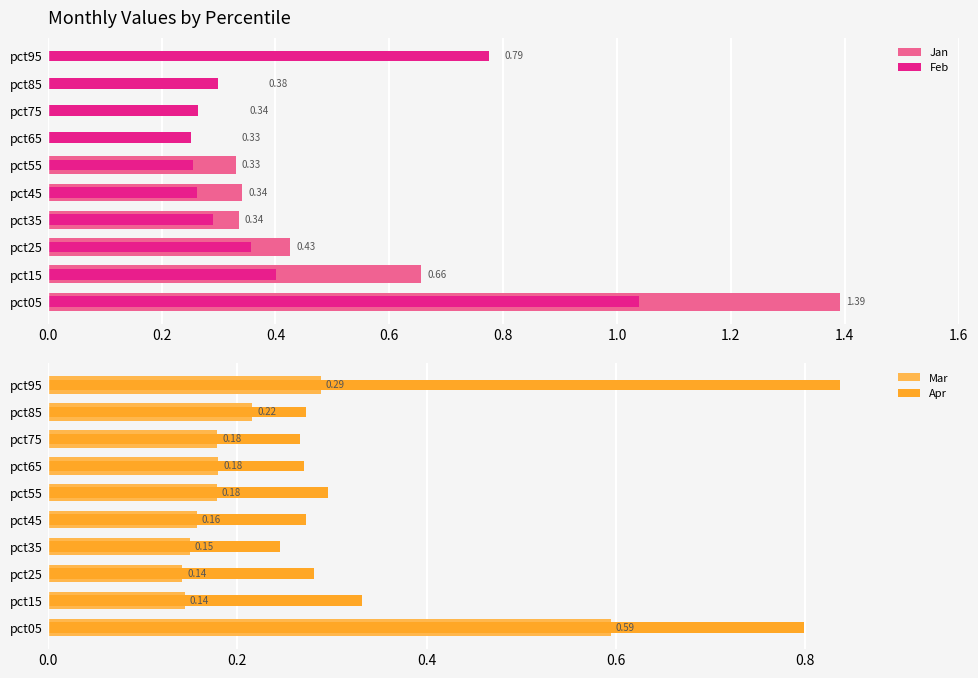

True or false: Mar has a value of 0.6 at pct05.

True